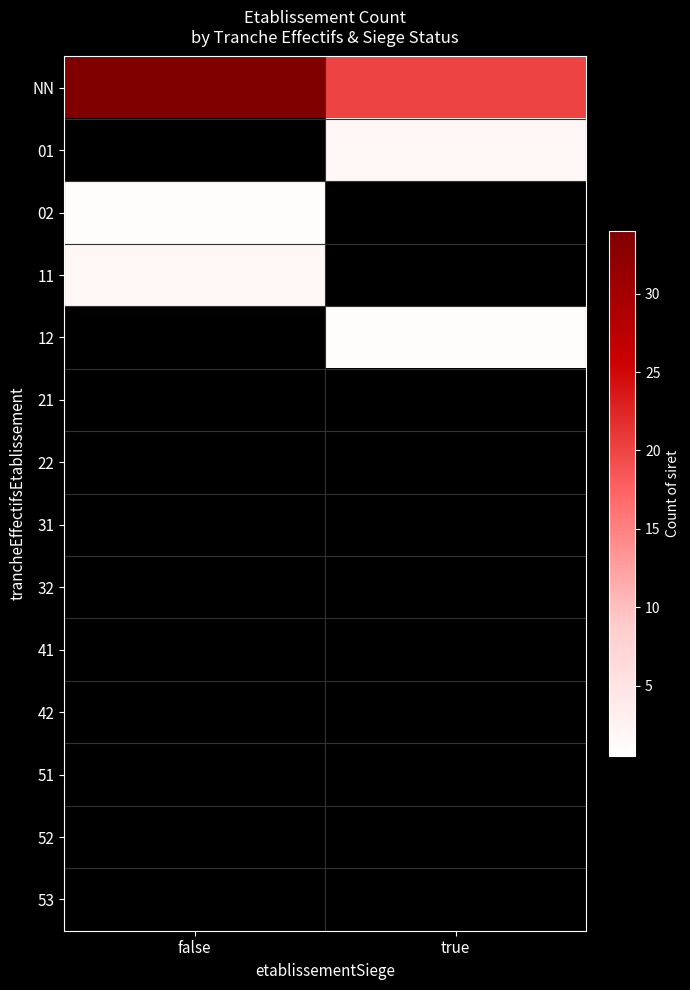

Reading left to right, extract all data points from this chart.

NN: false=34	true=20
01: false=0	true=2
02: false=1	true=0
11: false=2	true=0
12: false=0	true=1
21: false=0	true=0
22: false=0	true=0
31: false=0	true=0
32: false=0	true=0
41: false=0	true=0
42: false=0	true=0
51: false=0	true=0
52: false=0	true=0
53: false=0	true=0